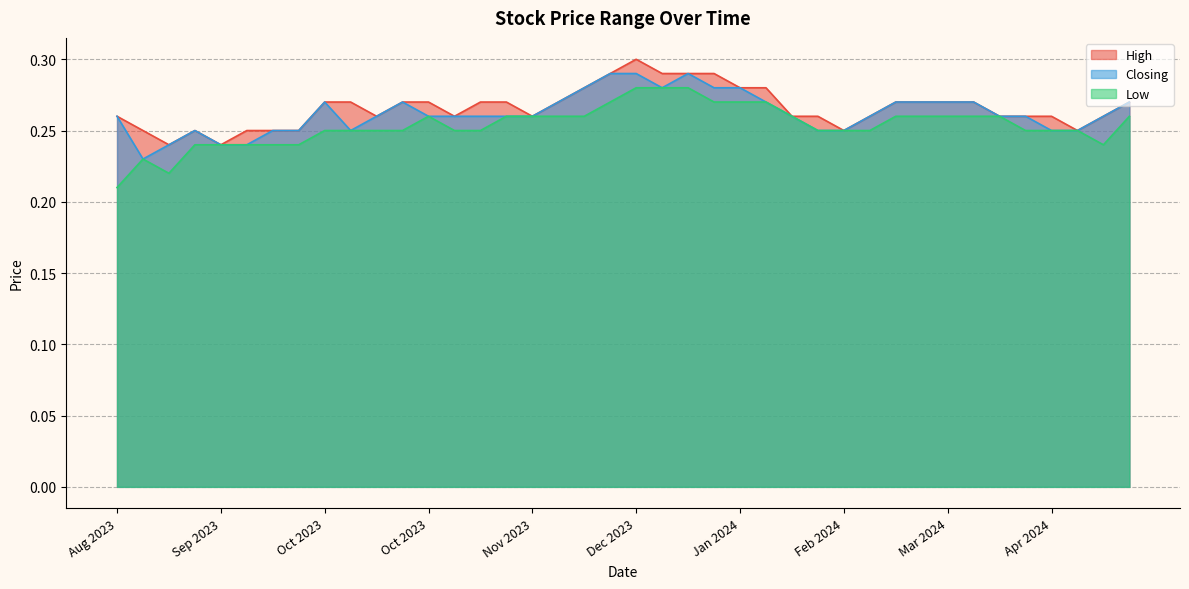

Where is Low nearest to the value 0?

Aug 2023